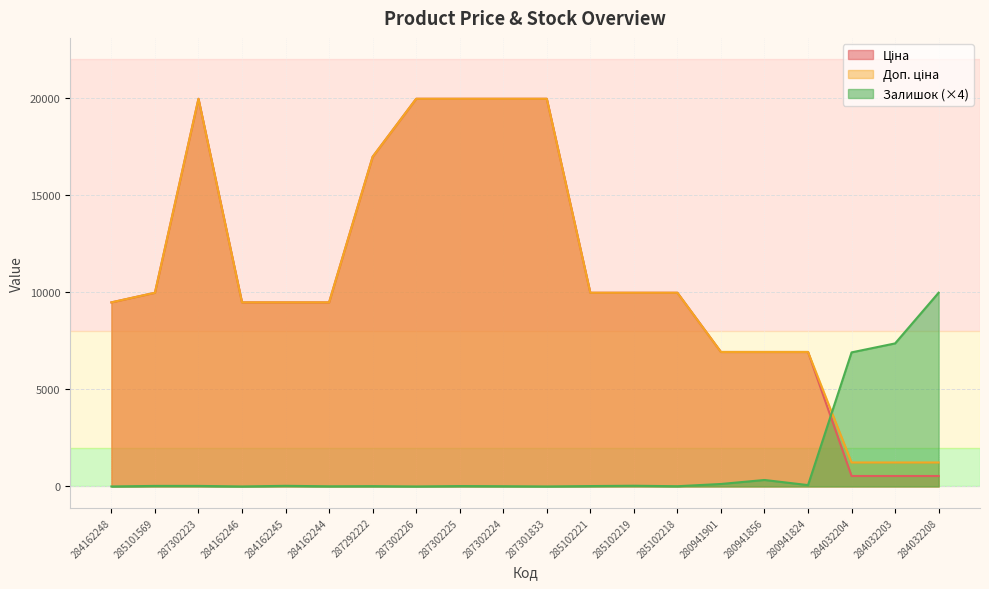

Reading right to left, what are all the values shown in this chart?

Ціна: 284032208=539.0	284032203=539.0	284032204=539.0	280941824=6925.7	280941856=6925.7	280941901=6925.7	285102218=9975.0	285102219=9975.0	285102221=9975.0	287301833=19964.2	287302224=19964.2	287302225=19964.2	287302226=19964.2	287292222=16976.3	284162244=9480.1	284162245=9480.1	284162246=9480.1	287302223=19964.2	285101569=9975.0	284162248=9480.1
Доп. ціна: 284032208=1235.4	284032203=1235.4	284032204=1235.4	280941824=6925.7	280941856=6925.7	280941901=6925.7	285102218=9975.0	285102219=9975.0	285102221=9975.0	287301833=19964.2	287302224=19964.2	287302225=19964.2	287302226=19964.2	287292222=16976.3	284162244=9480.1	284162245=9480.1	284162246=9480.1	287302223=19964.2	285101569=9975.0	284162248=9480.1
Залишок: 284032208=9978.0	284032203=7366.9	284032204=6905.0	280941824=70.1	280941856=334.1	280941901=127.9	285102218=12.4	285102219=37.1	285102221=20.6	287301833=0.0	287302224=12.4	287302225=20.6	287302226=0.0	287292222=16.5	284162244=8.2	284162245=33.0	284162246=0.0	287302223=28.9	285101569=28.9	284162248=0.0